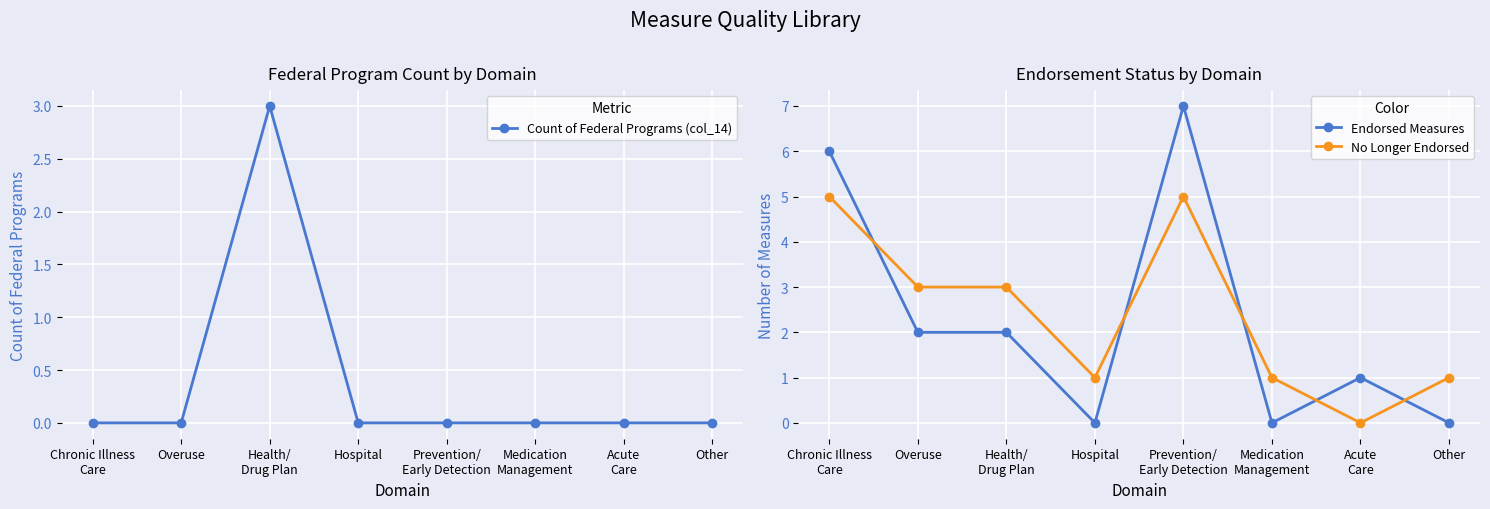

What is the label of the 7th point from the left?

Acute
Care